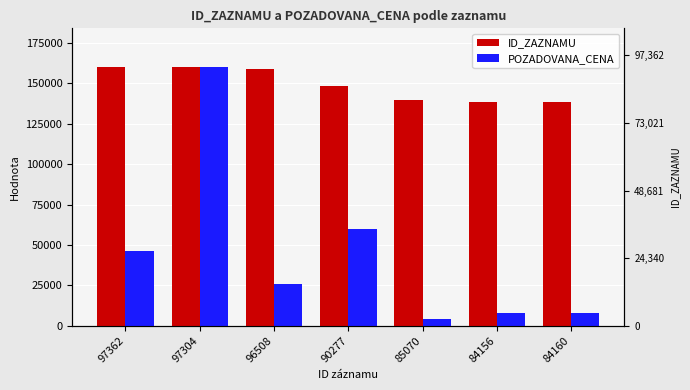

The POZADOVANA_CENA series shows 46000.0 at 97362. True or false?

True